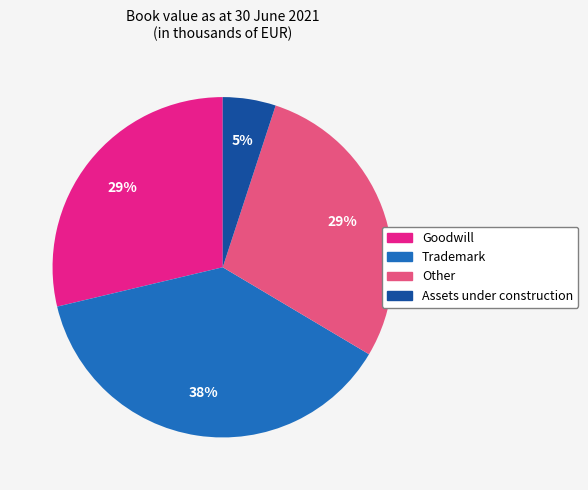

To the nearest percent, what is the average slice percentage?

25%